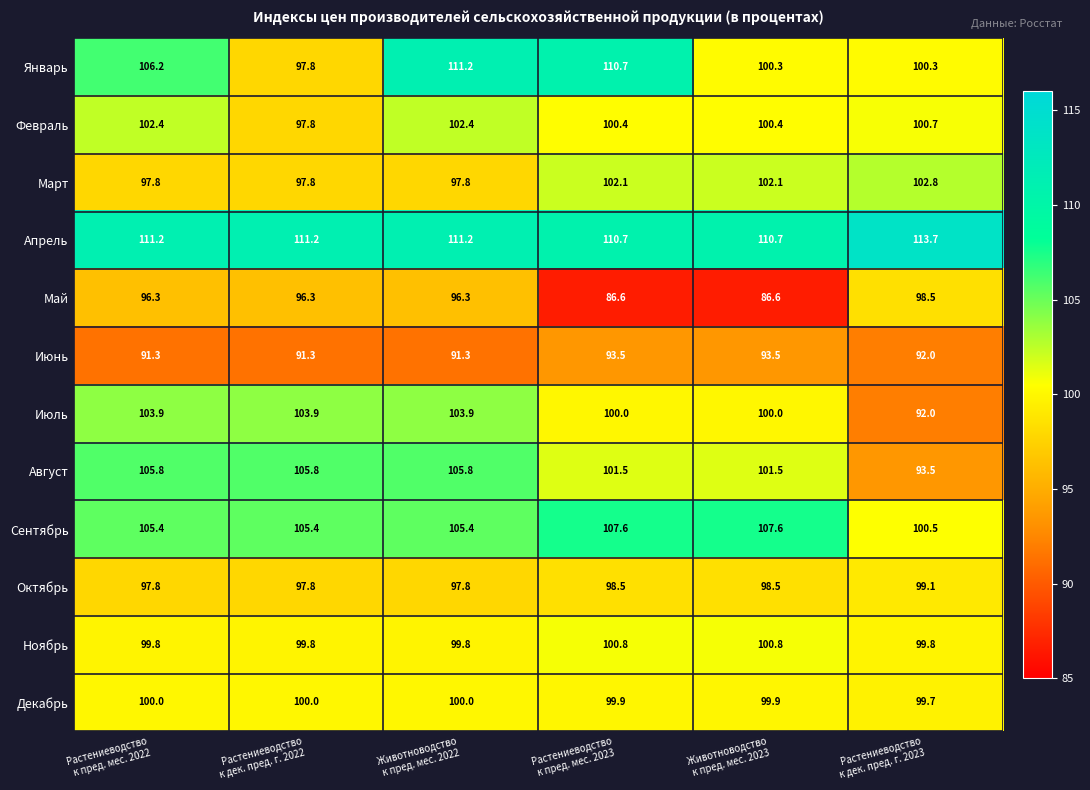

What is the difference between the second highest and minimum values in the Декабрь series?

0.3